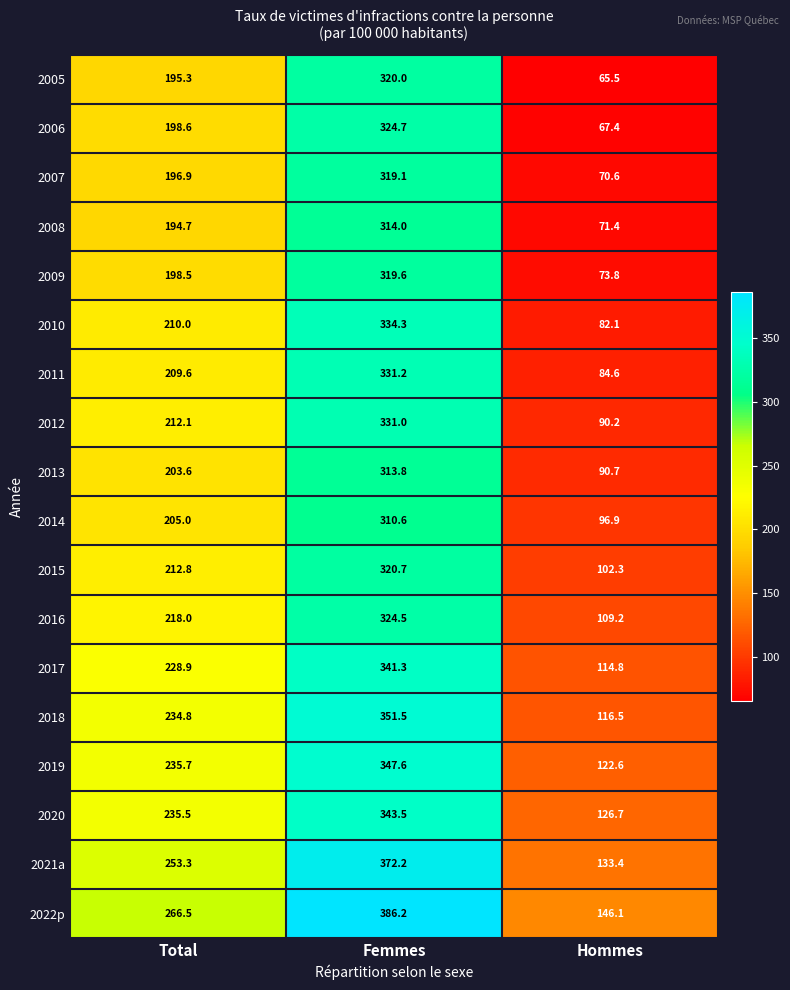

Which series has the widest spread of values?

2006